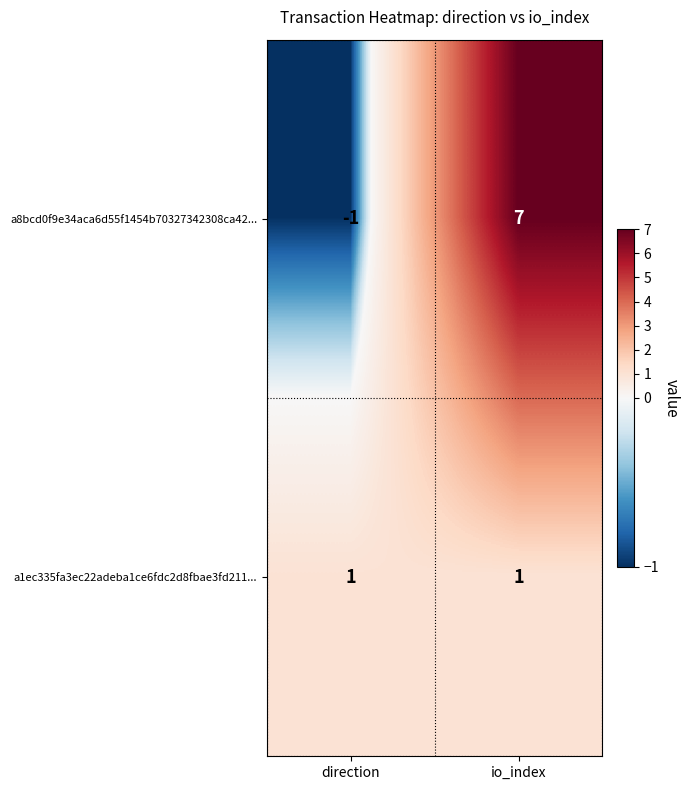

What is the total value across all series at io_index?

8